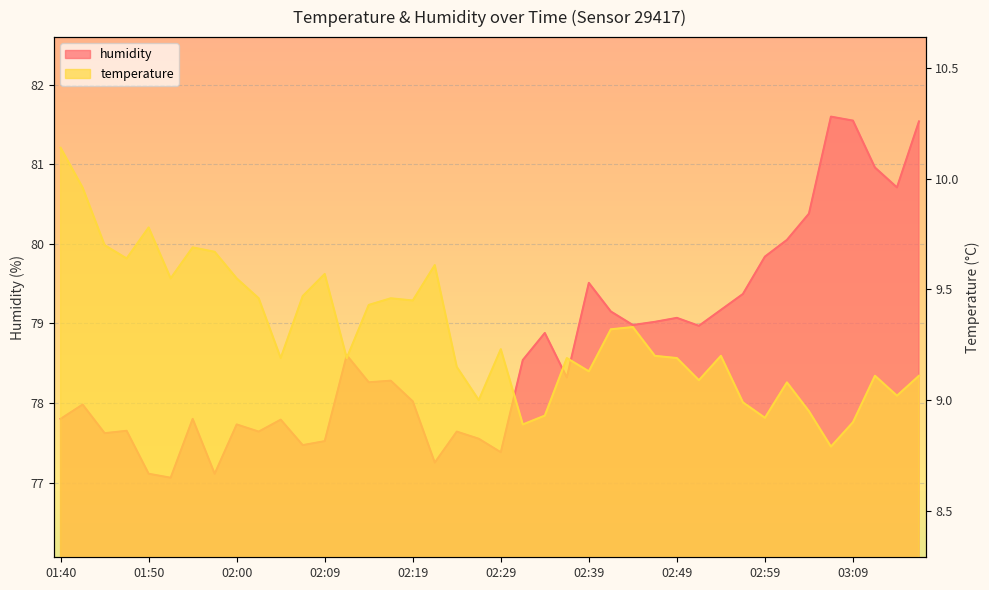

What is the difference between the temperature values at 02:57 and 03:11?

0.1